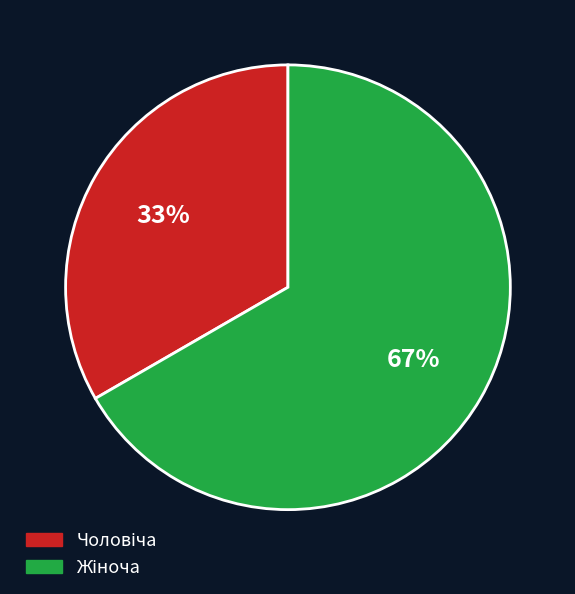

Is there a majority slice in this chart?

Yes